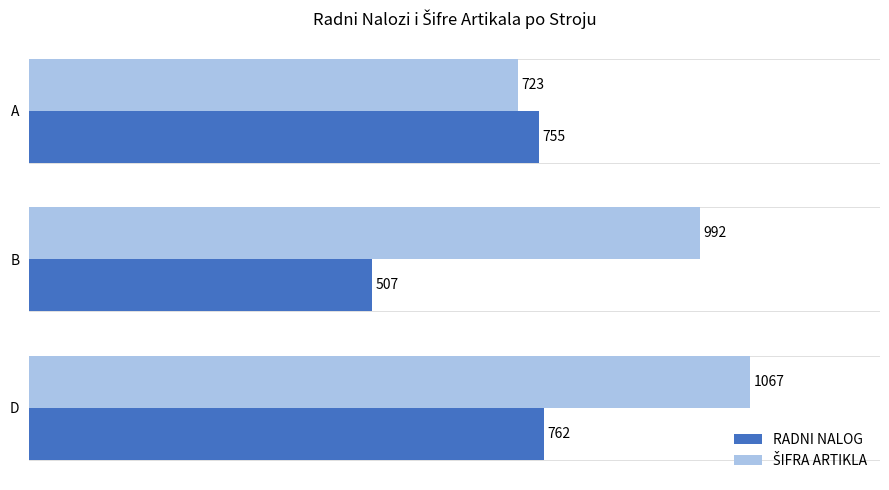

At which label does RADNI NALOG reach its minimum?

B